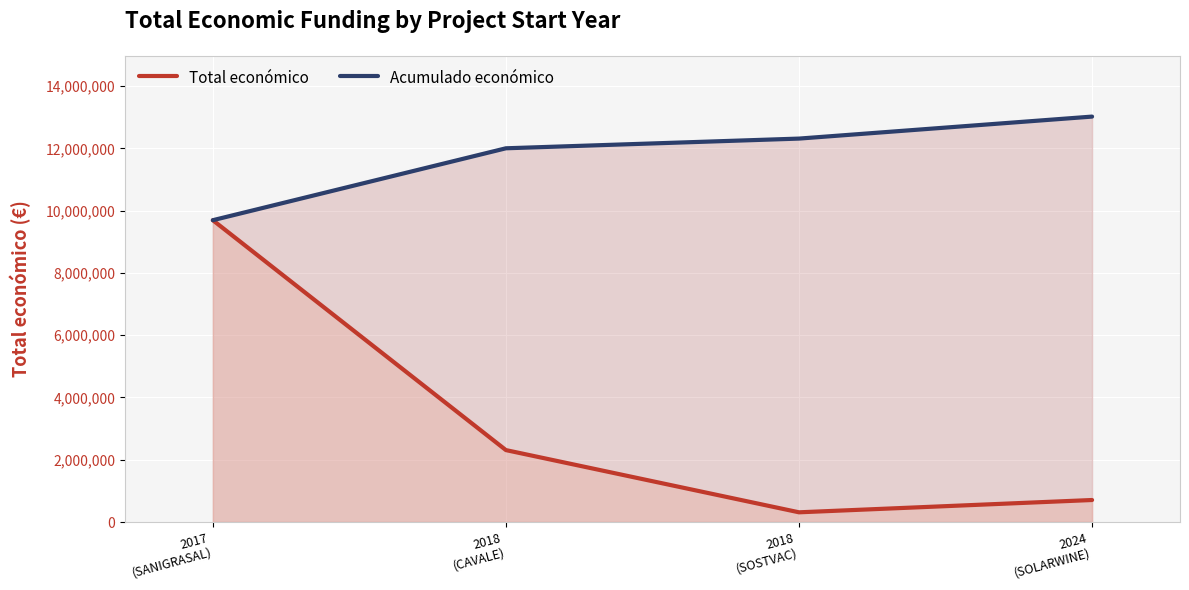

Which label corresponds to the largest value in the chart?

2024
(SOLARWINE)